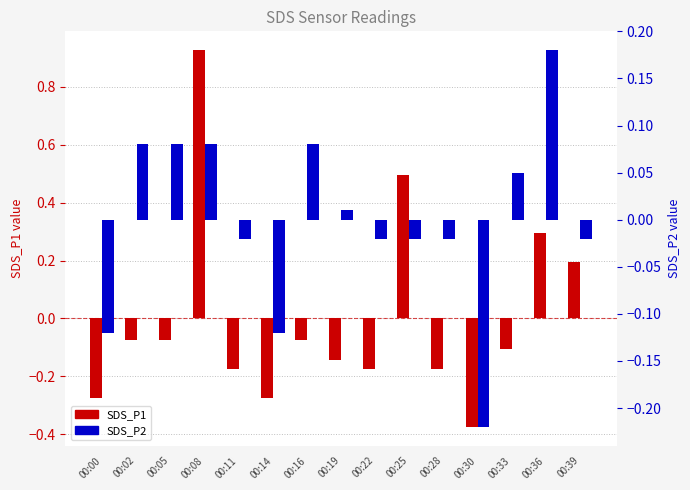

How many values in SDS_P2 are above zero?

7